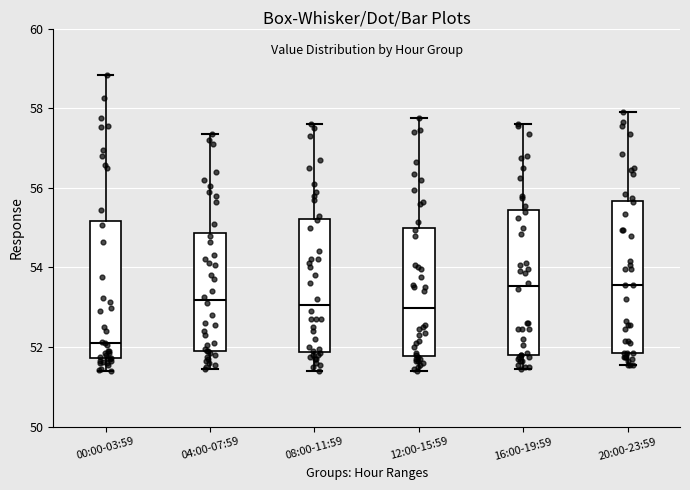

Where does the lower whisker of the box for 04:00-07:59 end on the y-axis? The values are not printed on the chart, so give them approximately, as read against the axis.

51.4